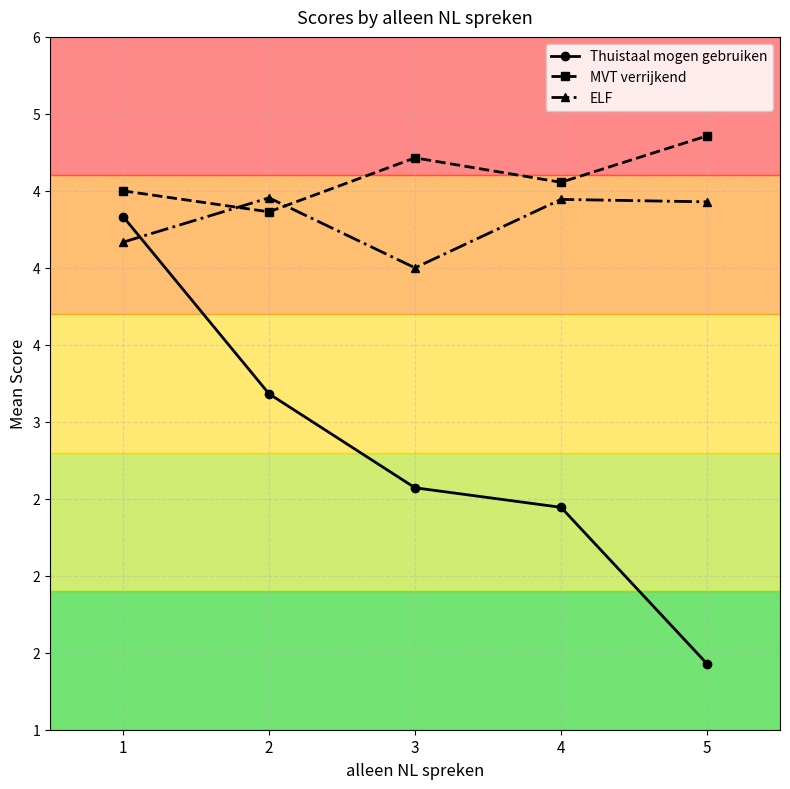

What are all the series names shown in the legend?

Thuistaal mogen gebruiken, MVT verrijkend, ELF